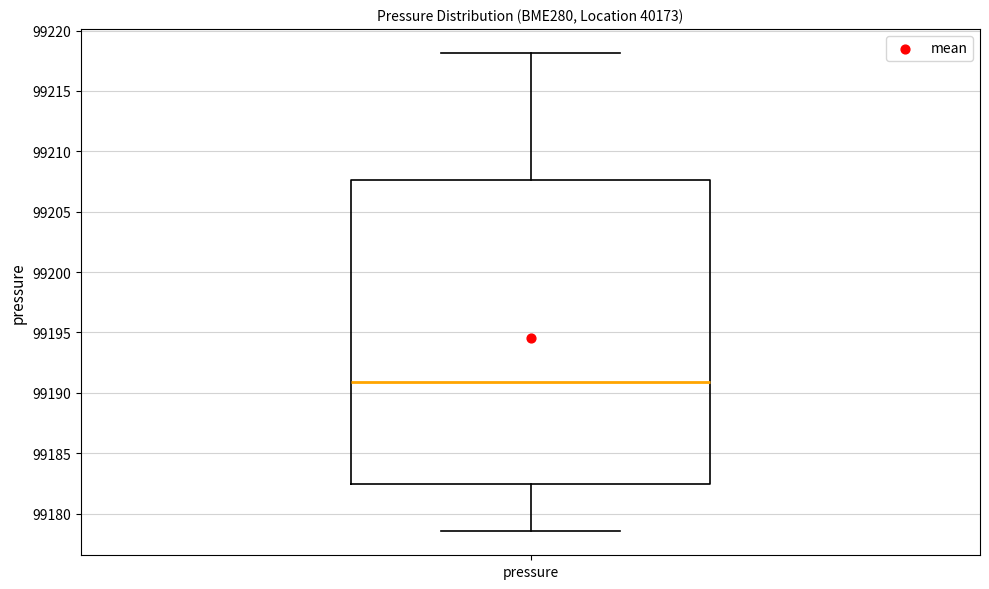

Read this box plot against the y-axis: the position of the median line, the range covered by the box, and the ends of both whiskers. The values are not printed on the chart, so give them approximately, as read against the axis.

median 99191.0, box 99182.5 to 99207.5, whiskers 99178.5 to 99218.0